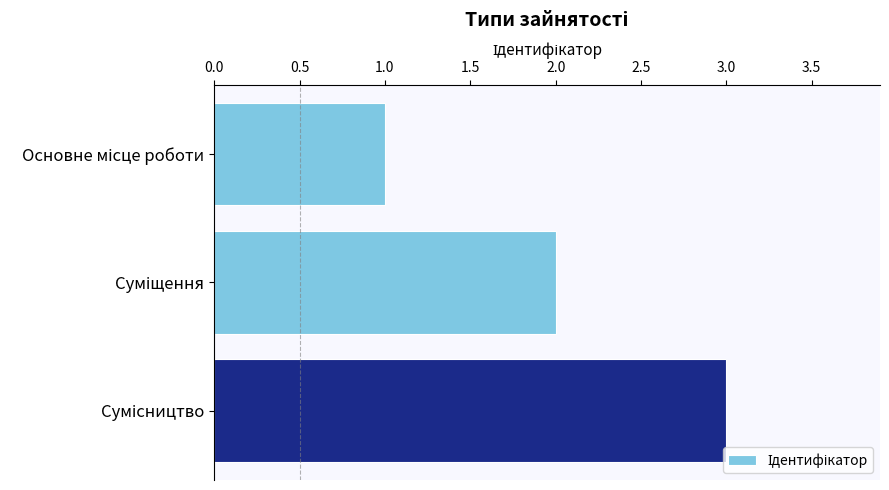

What is the greatest value displayed?

3